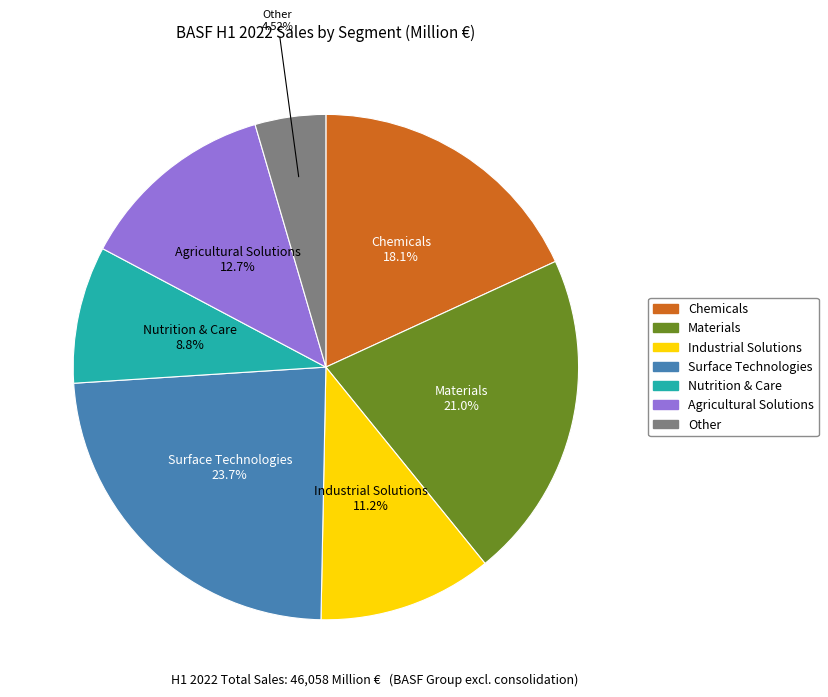

Is Industrial Solutions the majority of the pie?

No